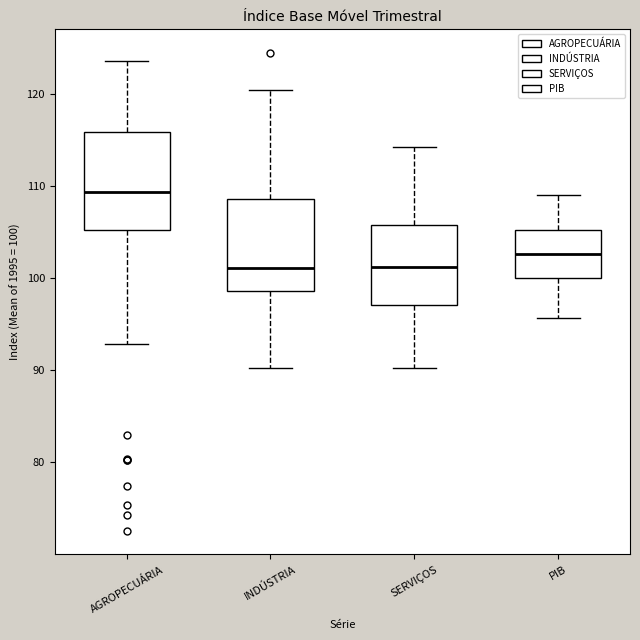

Reading left to right, read every box against the y-axis: the position of its median line, the range the box covers, and the ends of its whiskers. The values are not printed on the chart, so give them approximately, as read against the axis.

AGROPECUÁRIA: median 109, box 105 to 116, whiskers 93 to 124
INDÚSTRIA: median 101, box 99 to 109, whiskers 90 to 120
SERVIÇOS: median 101, box 97 to 106, whiskers 90 to 114
PIB: median 103, box 100 to 105, whiskers 96 to 109